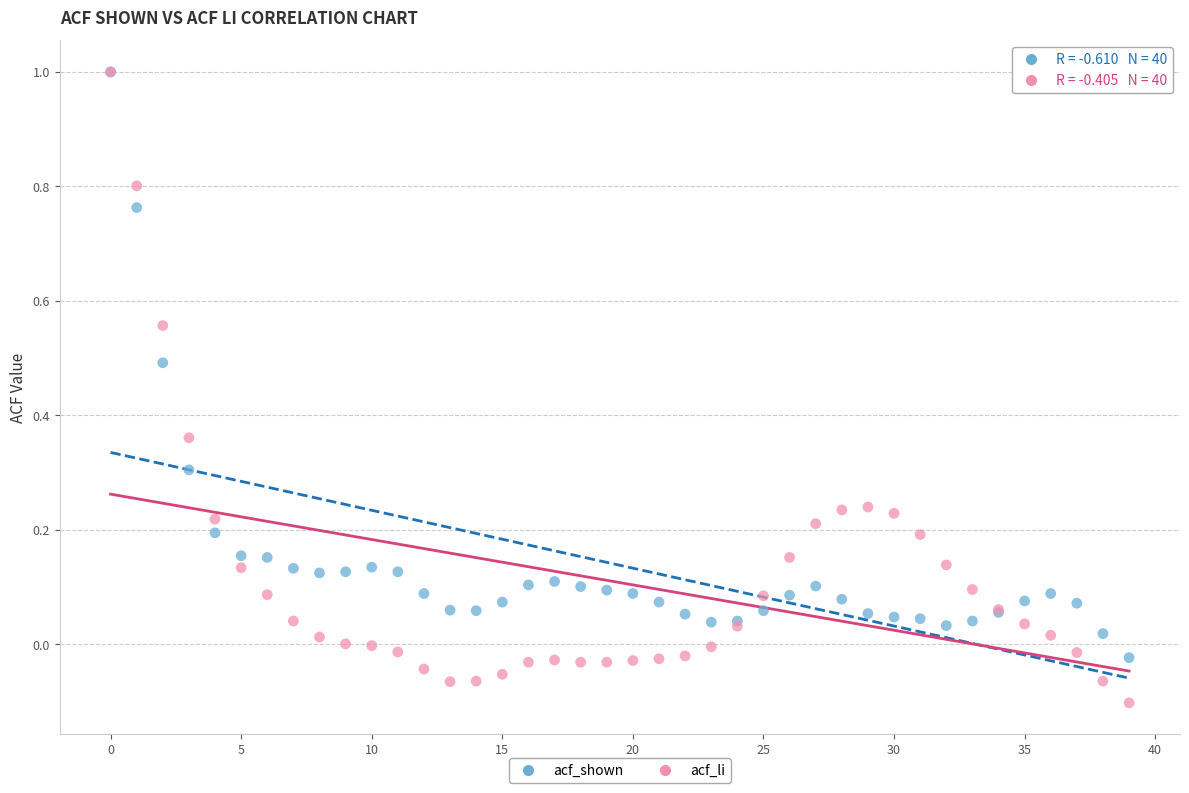

What are all the series names shown in the legend?

acf_shown, acf_li